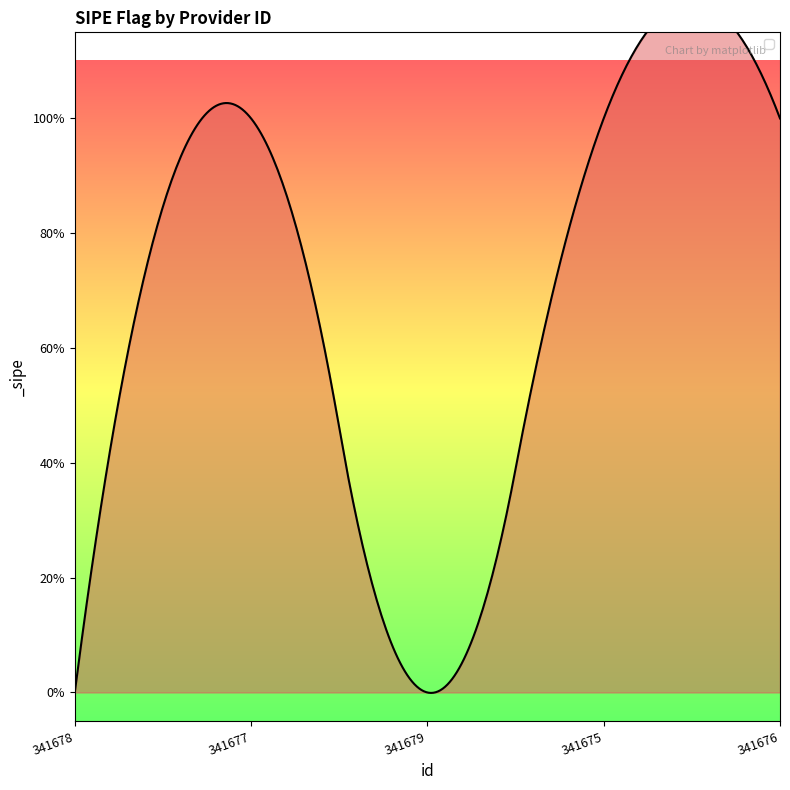

Count the number of categories in the chart.

5